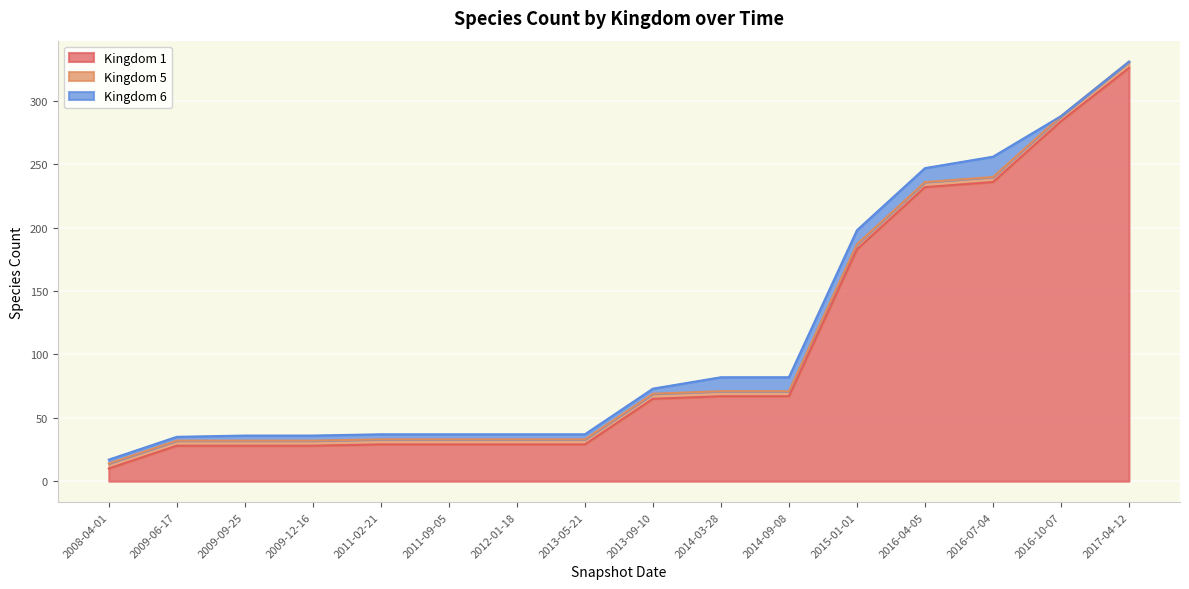

Reading right to left, transcribe all the data shown in this chart.

Kingdom 1: 326	284	236	232	183	67	67	65	29	29	29	29	28	28	28	10
Kingdom 5: 5	4	4	4	4	4	4	4	4	4	4	4	4	4	4	4
Kingdom 6: 0	0	16	11	11	11	11	4	4	4	4	4	4	4	3	3